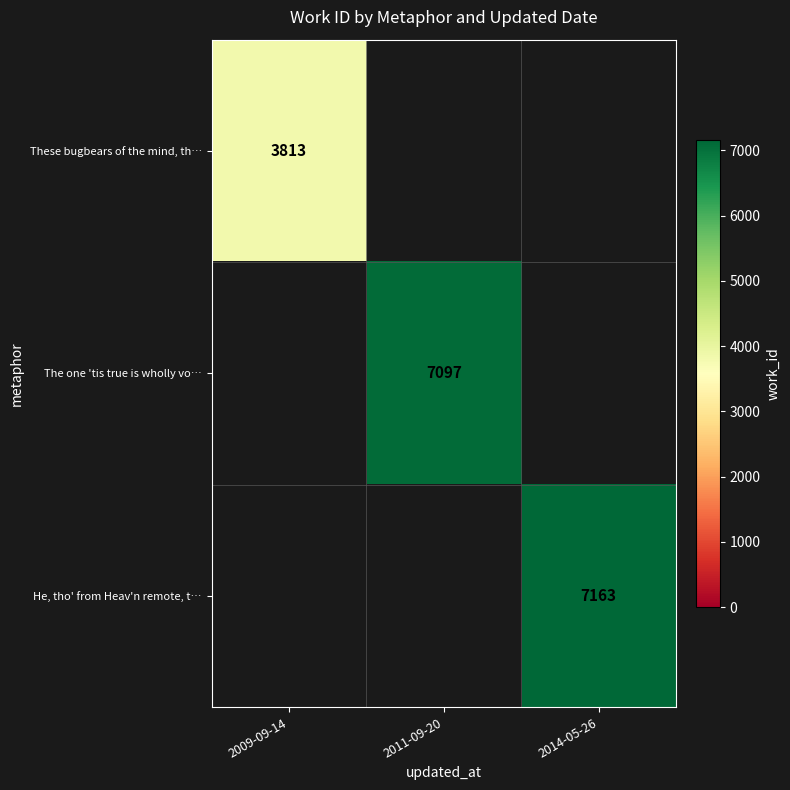

What is the difference between the highest and lowest values at 2011-09-20?

7097